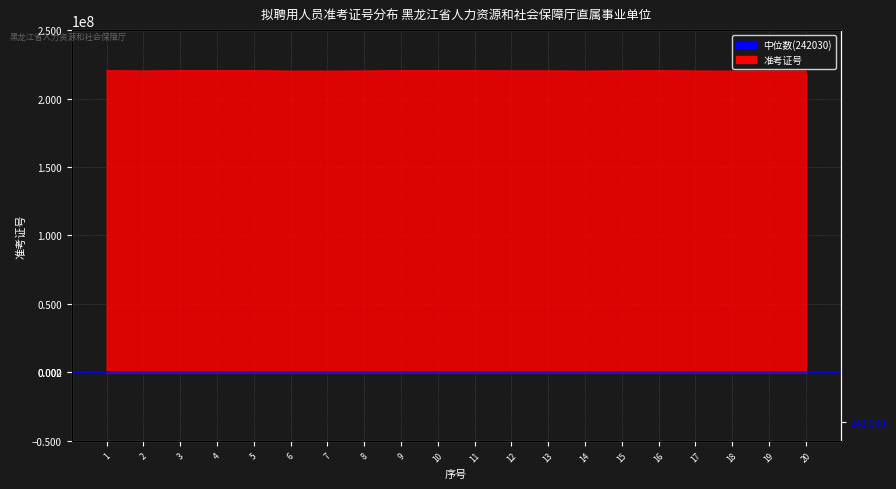

How many lines are shown in the chart?

1